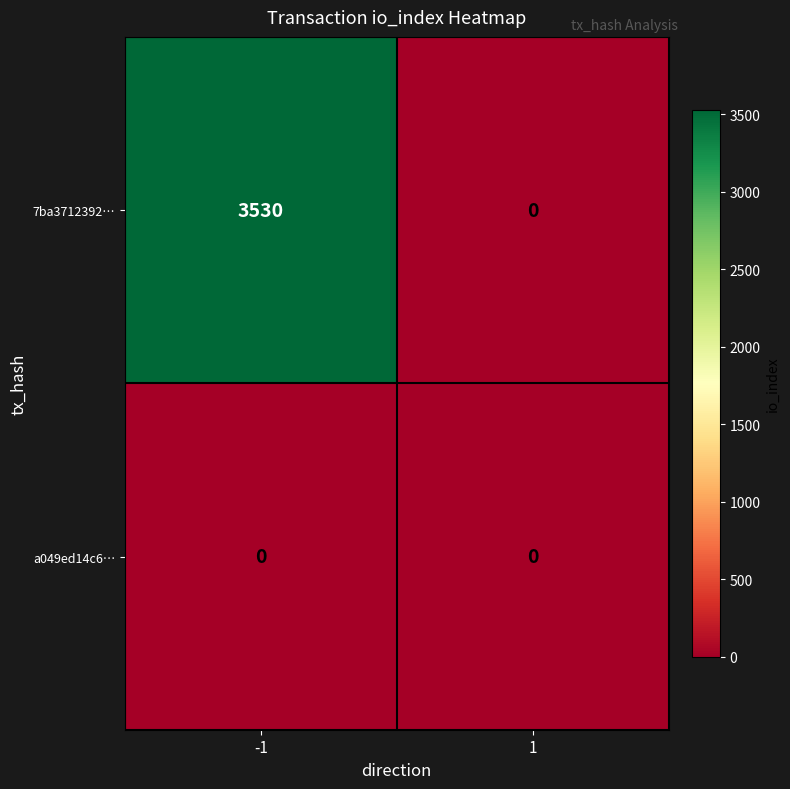

List the series in order of their overall mean, highest first.

7ba3712392…, a049ed14c6…